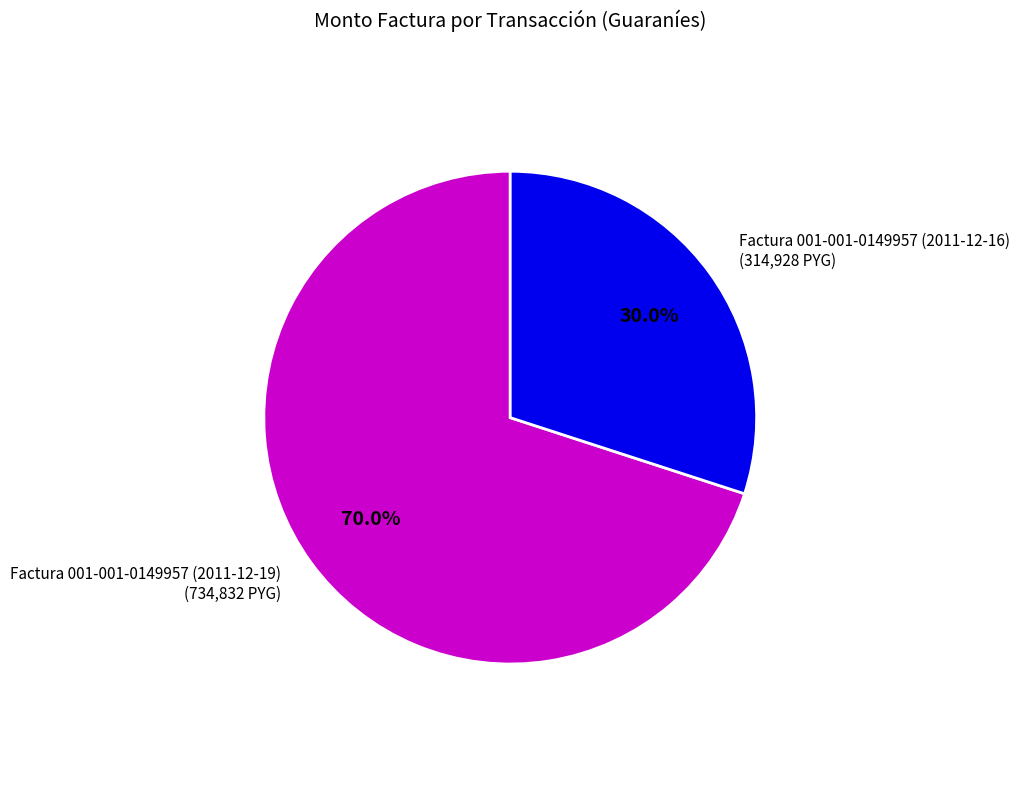

What percentage do Factura 001-001-0149957 (2011-12-16) and Factura 001-001-0149957 (2011-12-19) together represent?

100.0%